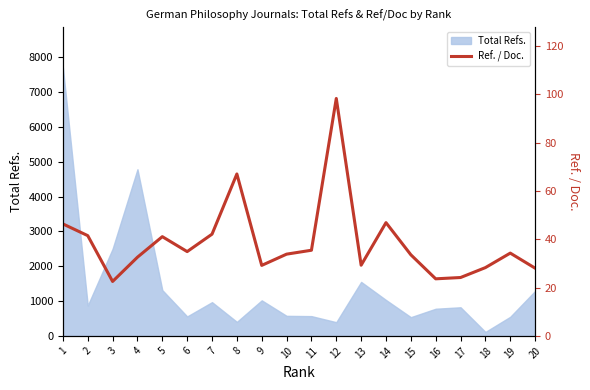

Rank the categories by value from lowest to highest.

3, 16, 17, 20, 18, 9, 13, 4, 15, 10, 19, 6, 11, 5, 2, 7, 1, 14, 8, 12